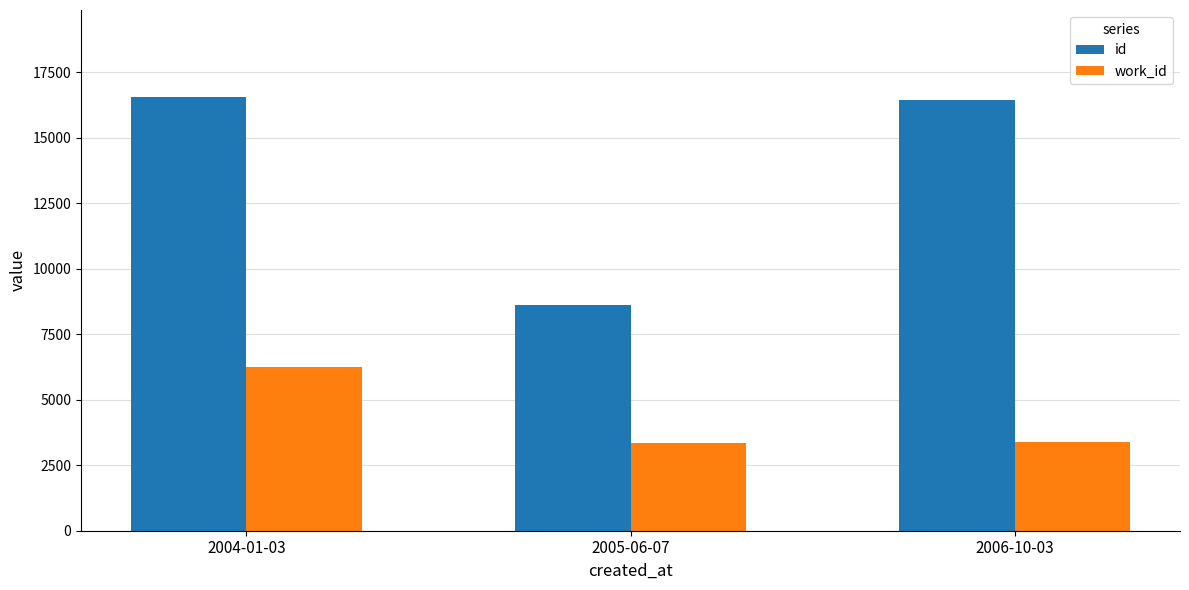

What is the difference between the second highest and minimum values in the id series?

7803